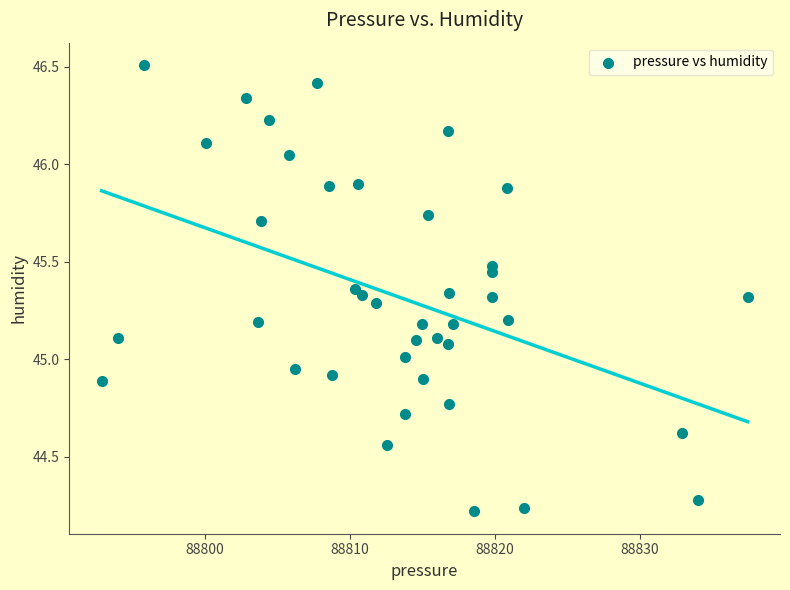

What is the range of Y values (max minus min)?

2.3